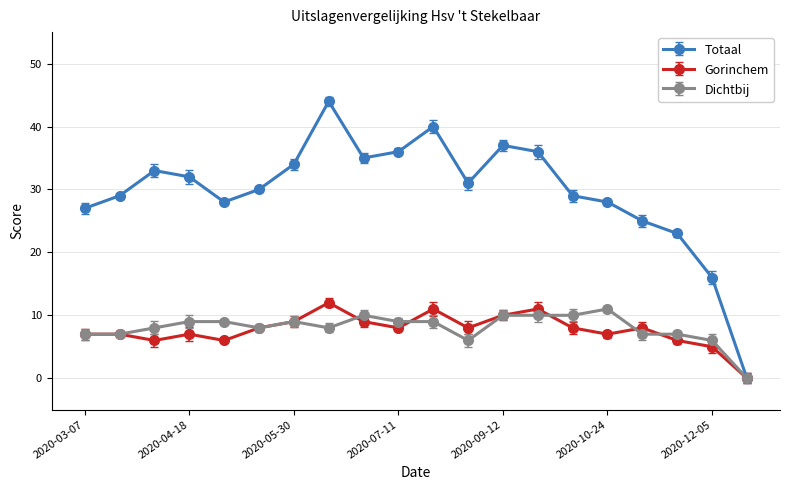

Reading right to left, list all the values displayed in this chart.

Totaal: 0	16	23	25	28	29	36	37	31	40	36	35	44	34	30	28	32	33	29	27
Gorinchem: 0	5	6	8	7	8	11	10	8	11	8	9	12	9	8	6	7	6	7	7
Dichtbij: 0	6	7	7	11	10	10	10	6	9	9	10	8	9	8	9	9	8	7	7